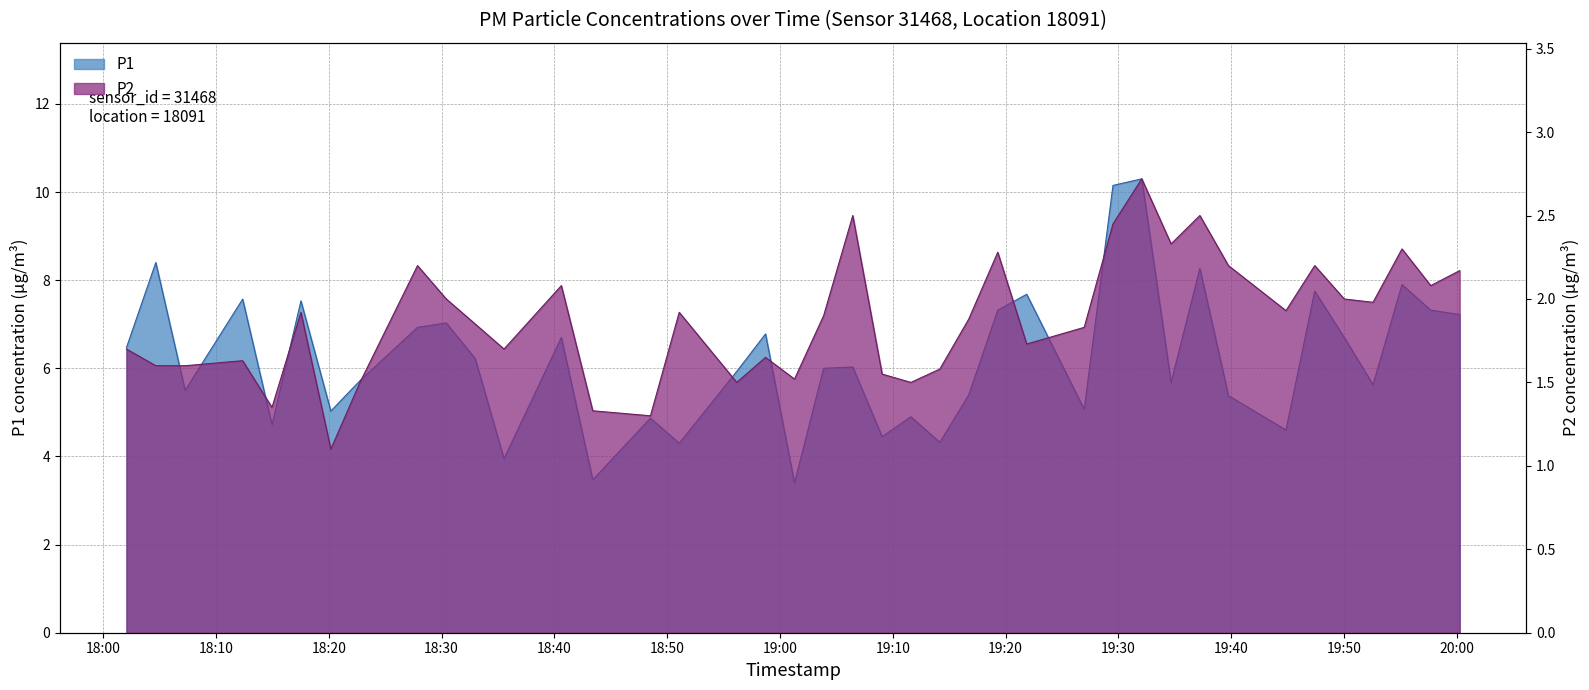

What are all the series names shown in the legend?

P1, P2